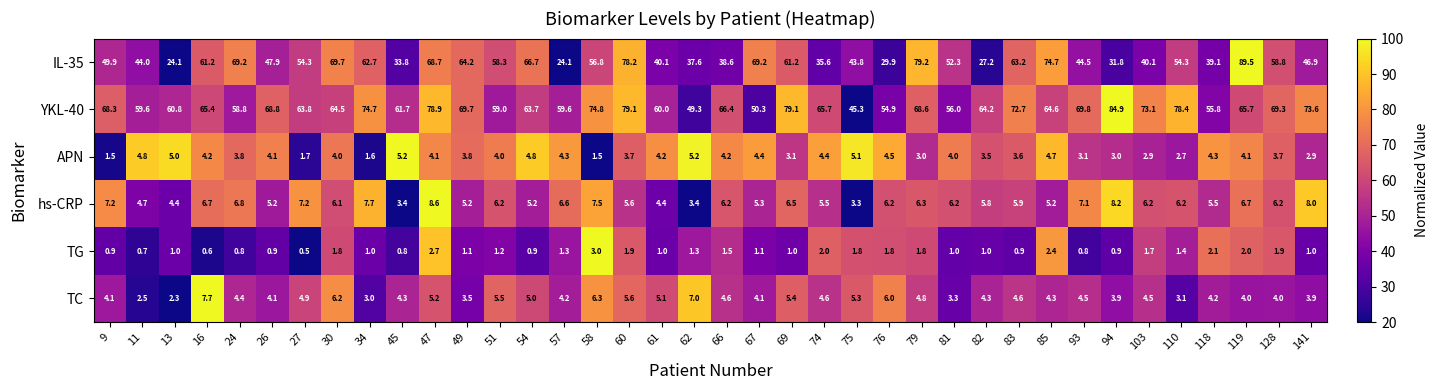

Is the value of TC at 74 greater than the value of hs-CRP at 58?

No